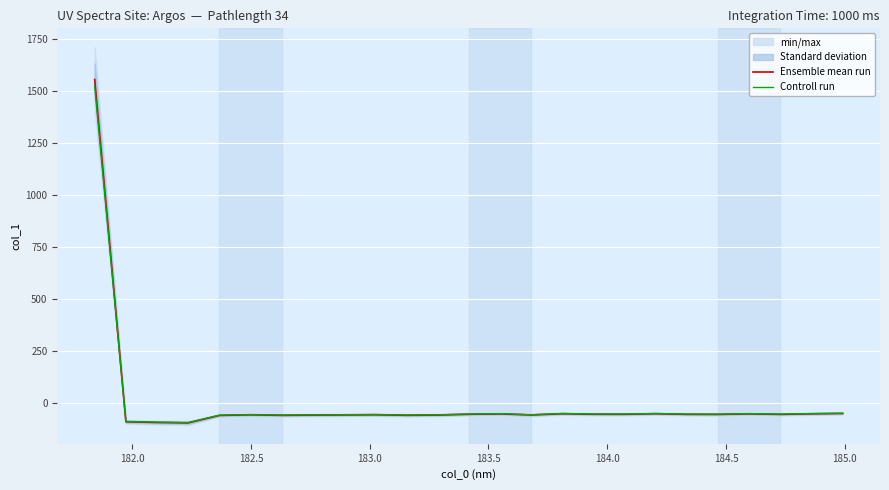

What is the lowest value of the Controll run series?

-94.8